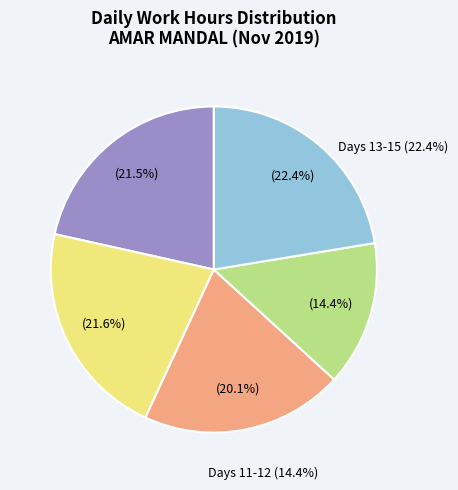

Which has a higher value, Day 14 or Day 15?

Day 15